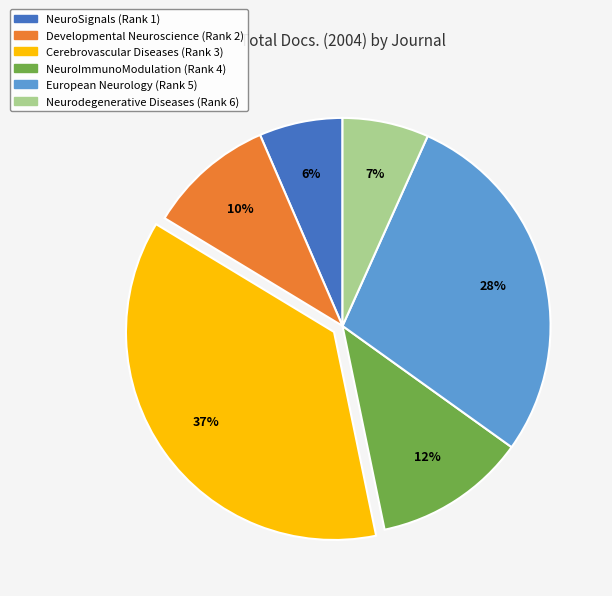

What percentage is the Cerebrovascular Diseases (Rank 3) slice, to the nearest percent?

37%